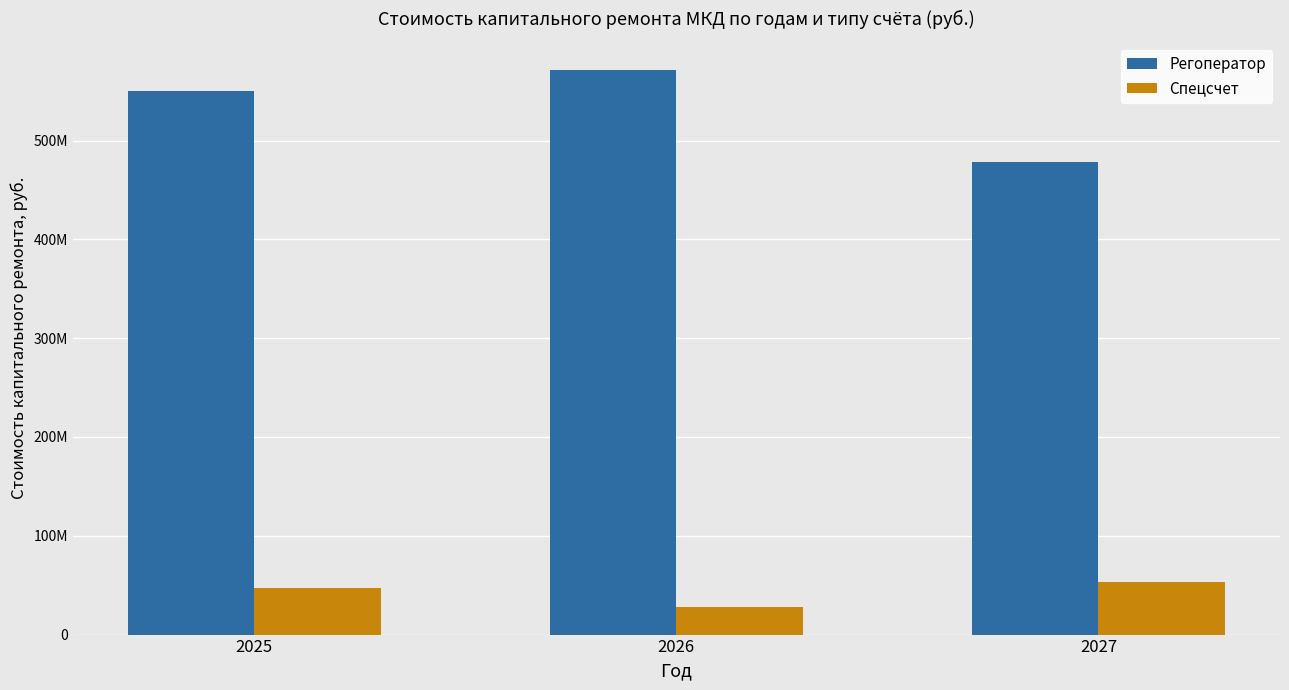

What are all the series names shown in the legend?

Регоператор, Спецсчет